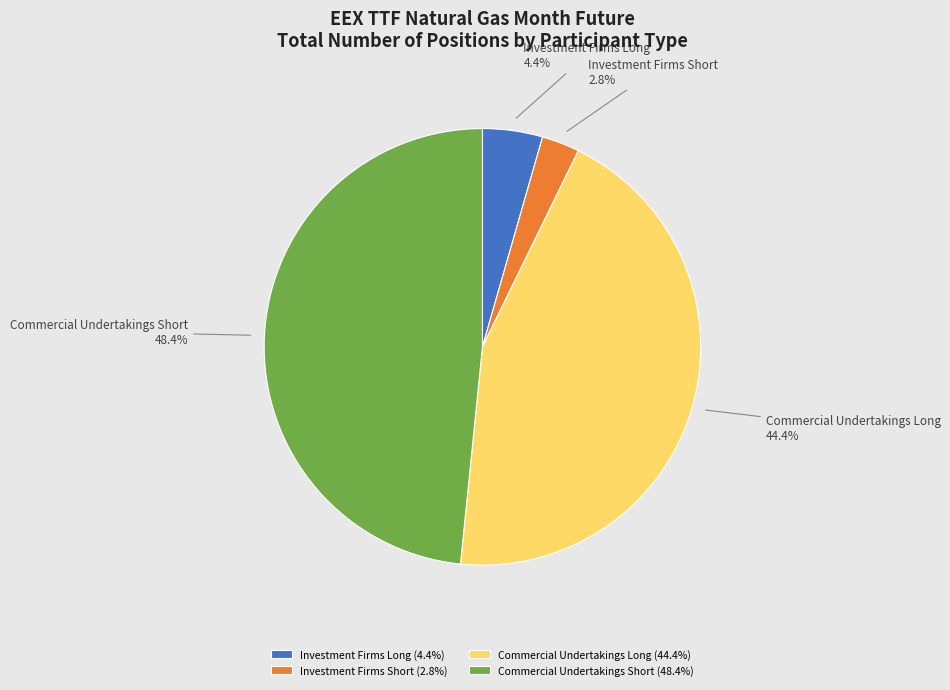

Approximately how many times larger is the value at Commercial Undertakings Long (44.4%) compared to Commercial Undertakings Short (48.4%)?

0.9